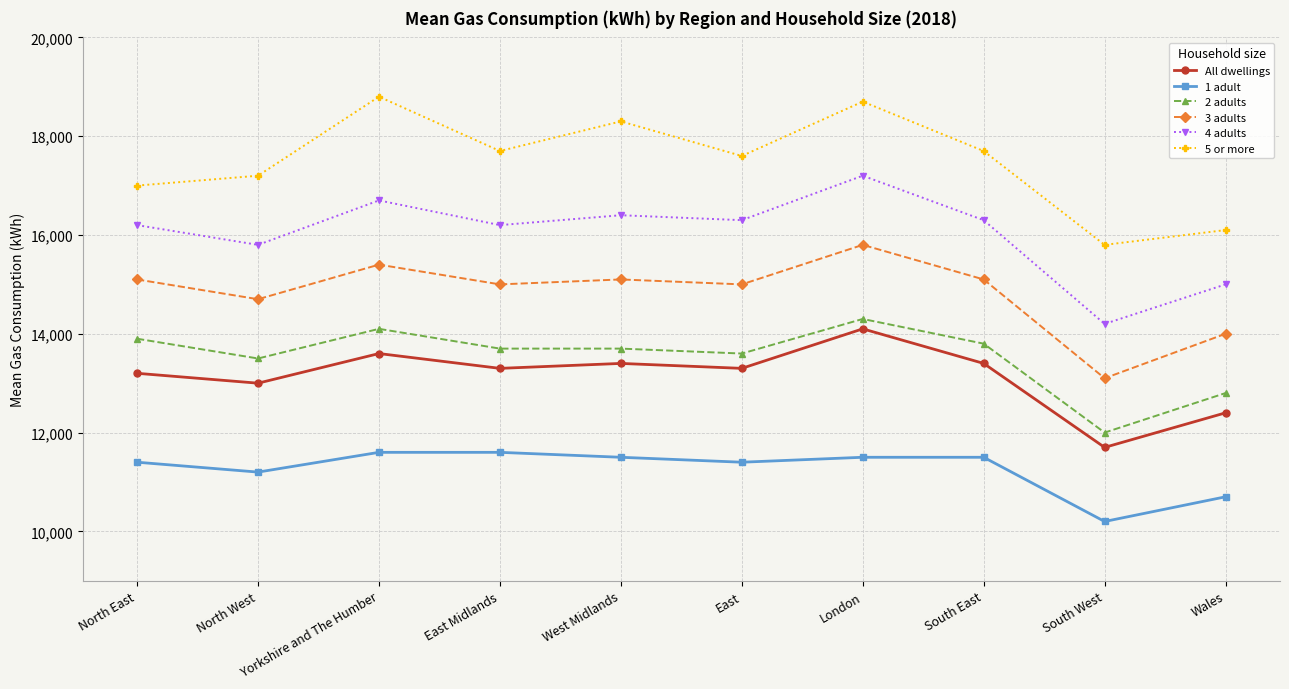

True or false: 1 adult and 5 or more cross at least once.

False